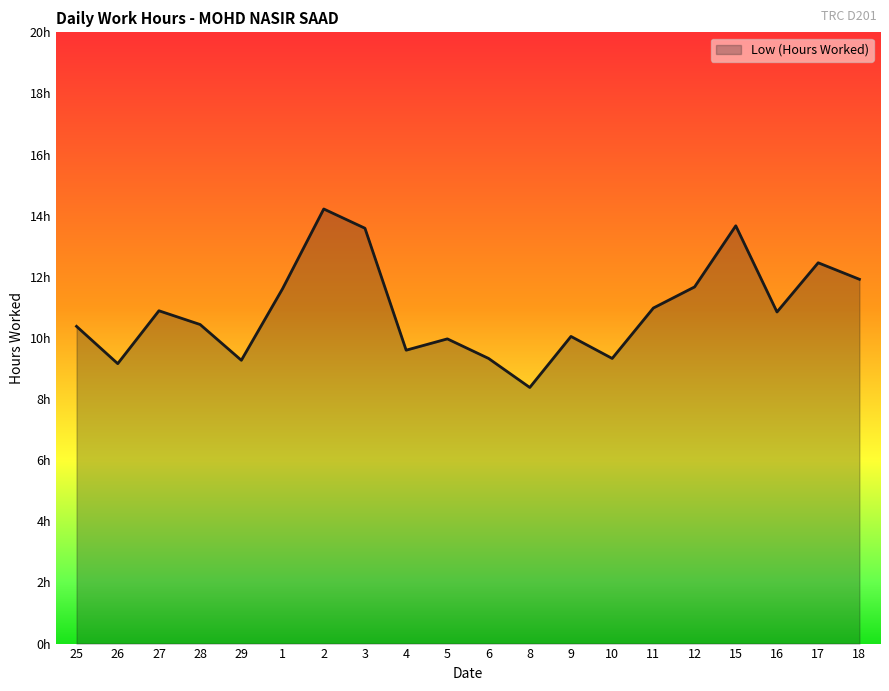

What is the label of the 15th point from the left?

11